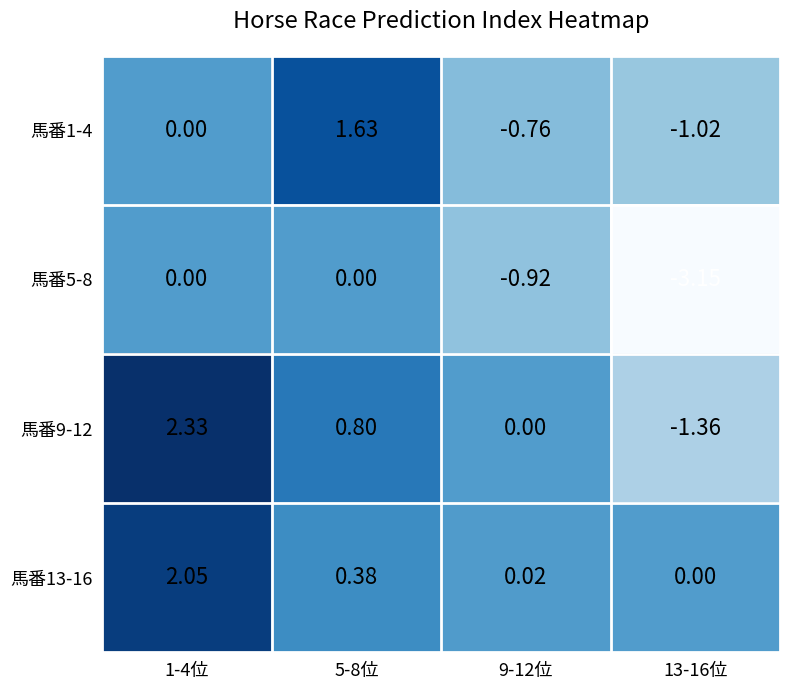

Which series has the widest spread of values?

馬番9-12